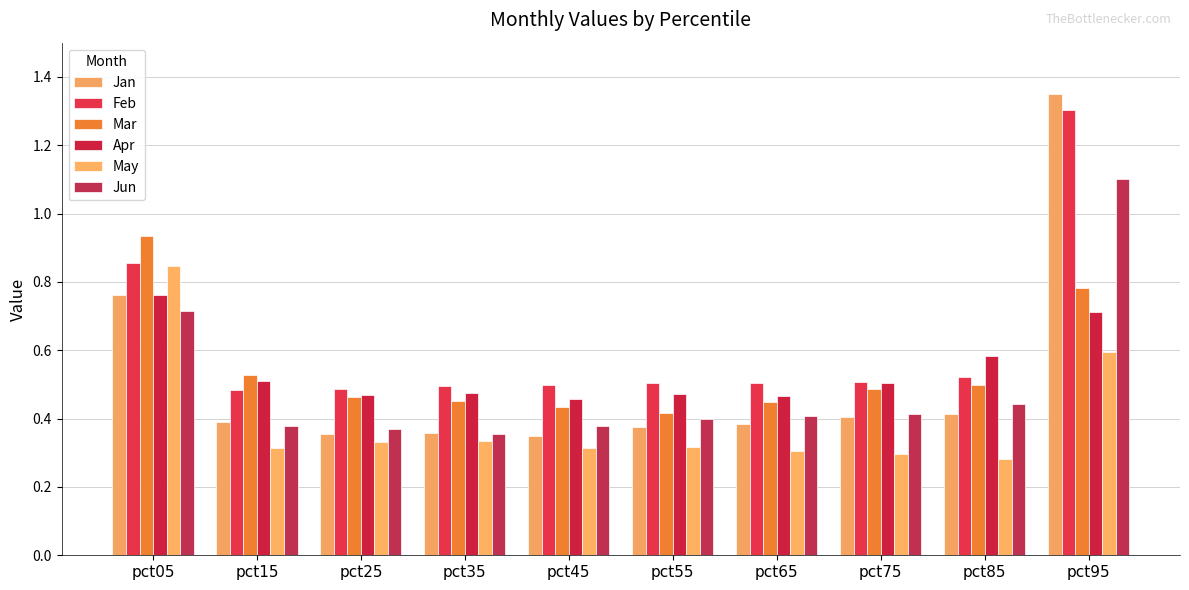

Between pct05 and pct15, which series saw the biggest shift?

May